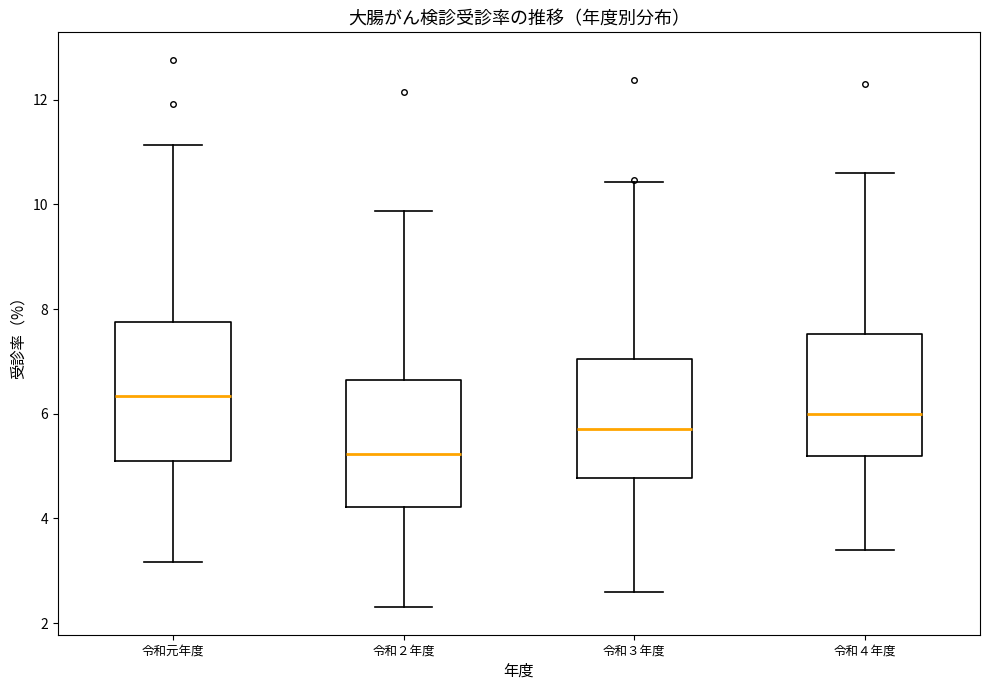

Where does the upper whisker of the box for 令和元年度 end on the y-axis? The values are not printed on the chart, so give them approximately, as read against the axis.

11.2